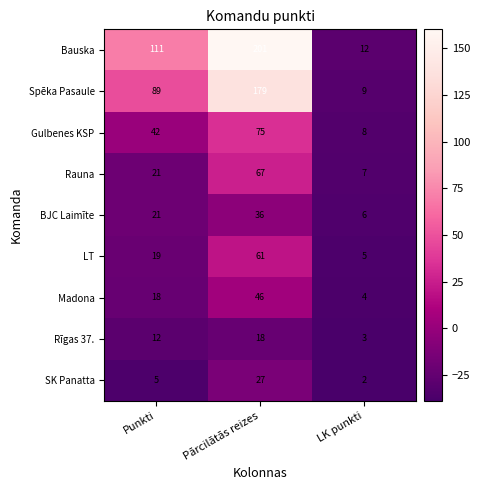

What is the minimum value for Rīgas 37.?

3